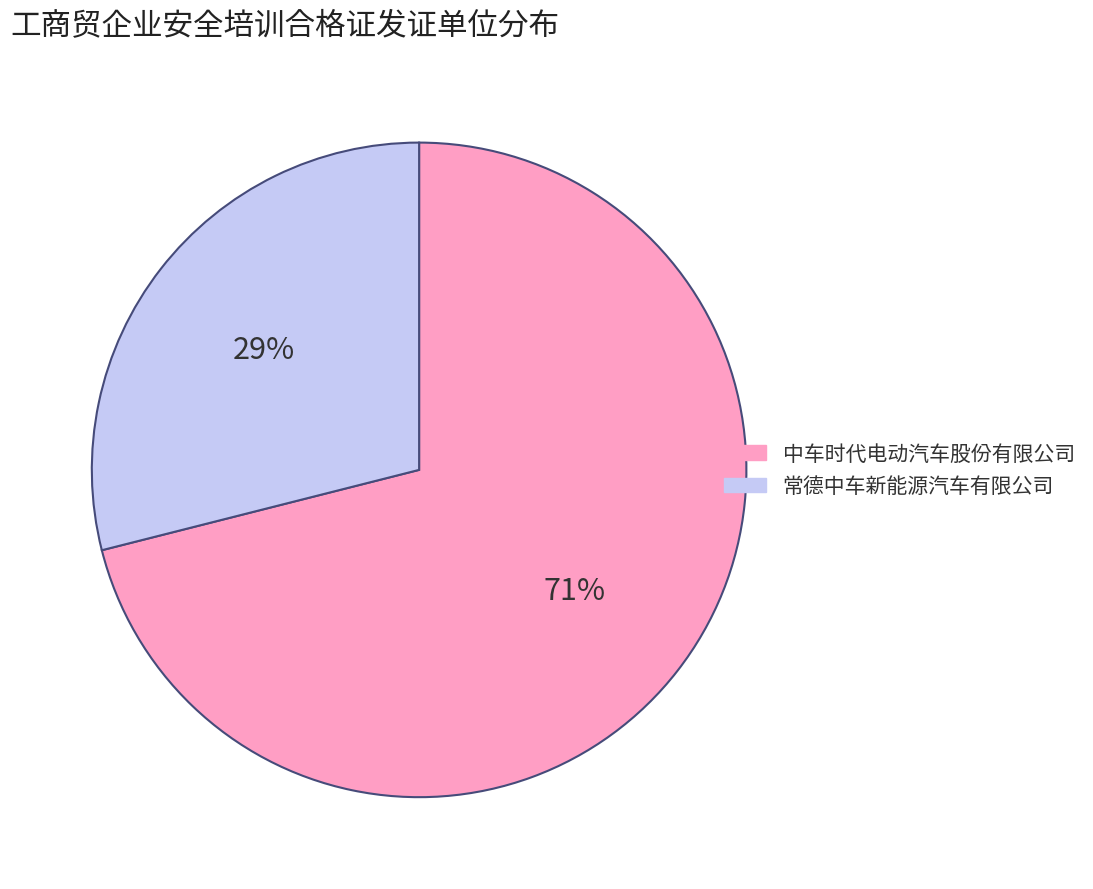

True or false: 常德中车新能源汽车有限公司 accounts for 20% of the total.

False